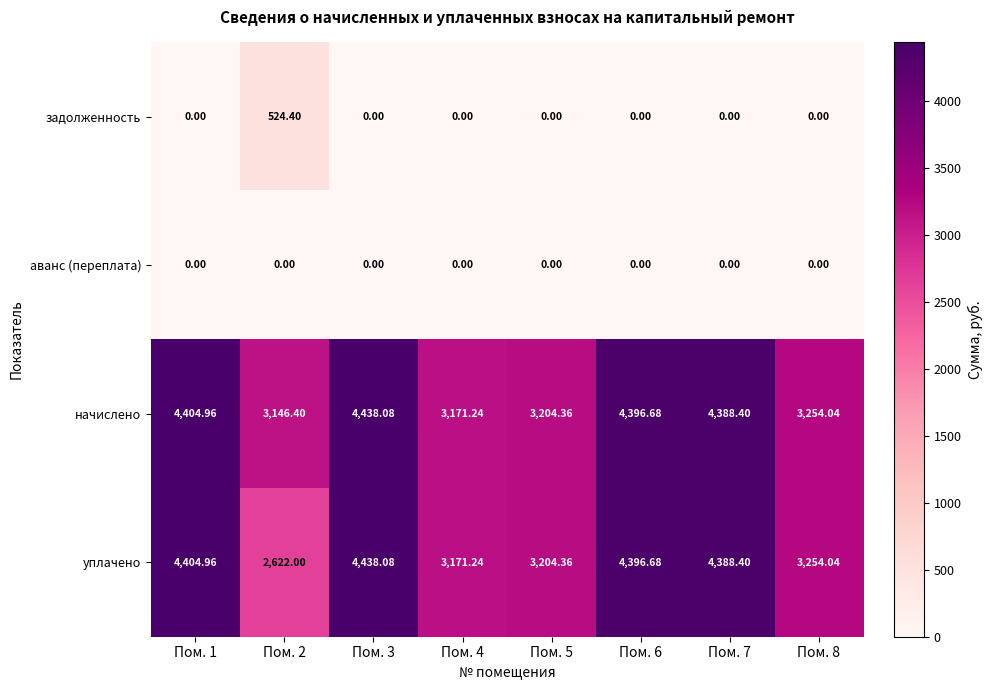

Which series has the largest range (max minus min)?

уплачено